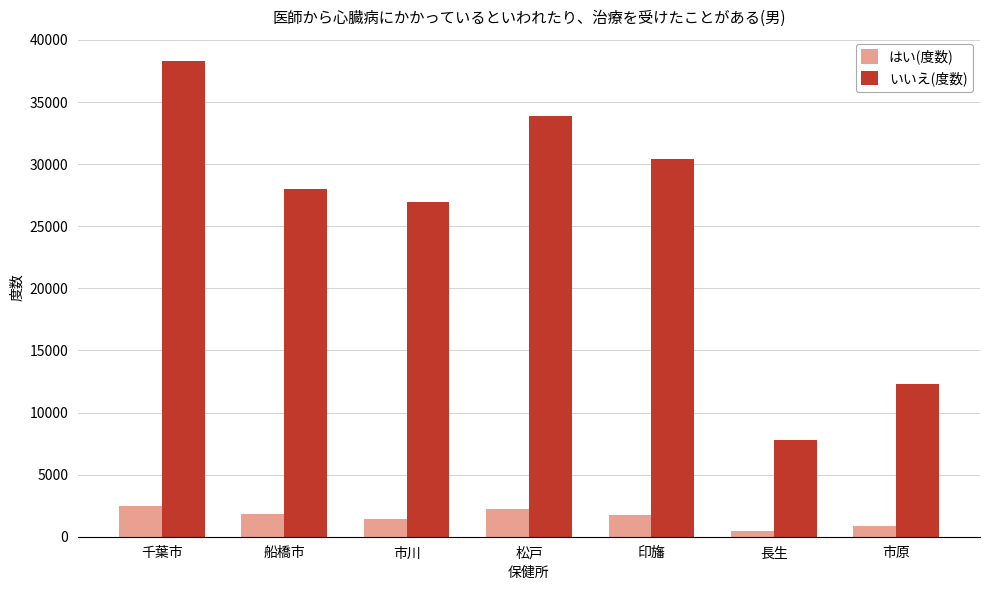

How many distinct data groups are displayed?

2